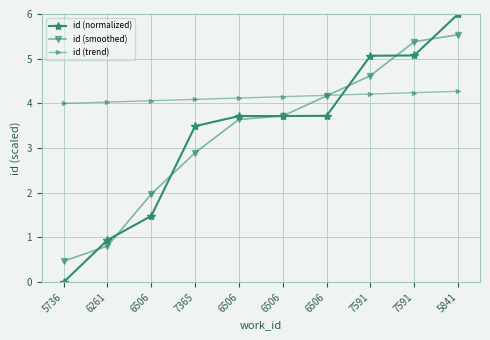

What is the difference between the maximum and minimum values in the id (smoothed) series?

5.1